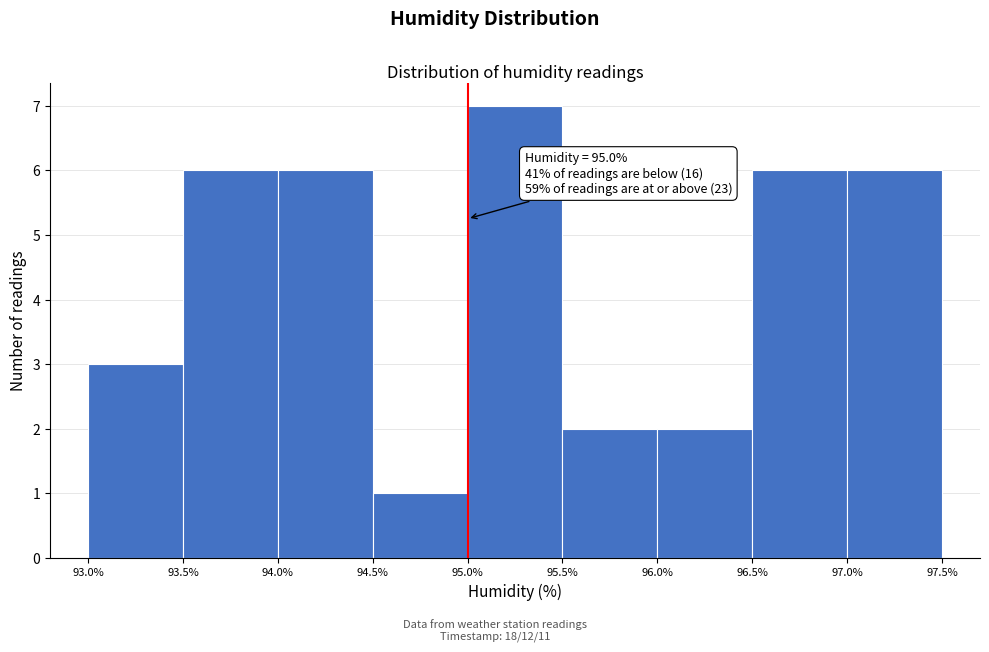

Which range on the x-axis has the tallest bar?

95.0% to 95.5%